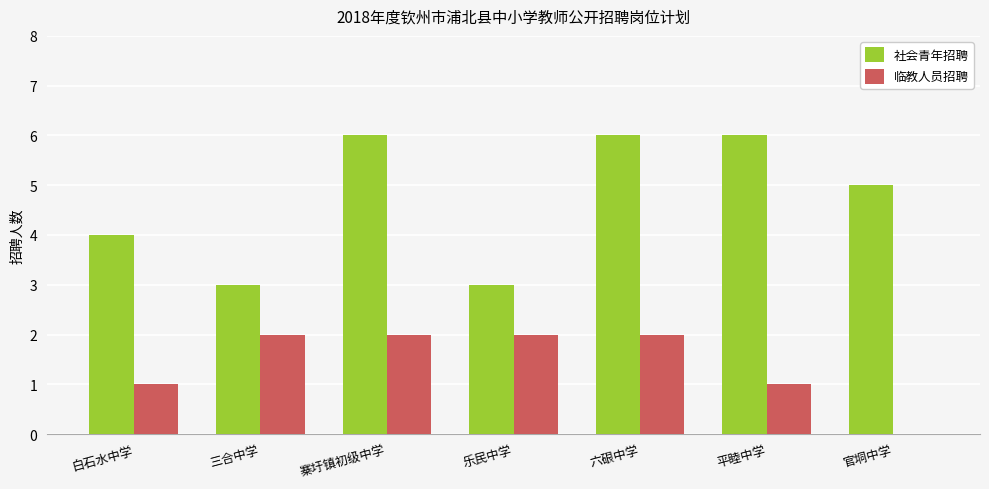

Between 三合中学 and 六硍中学, which series saw the biggest shift?

社会青年招聘